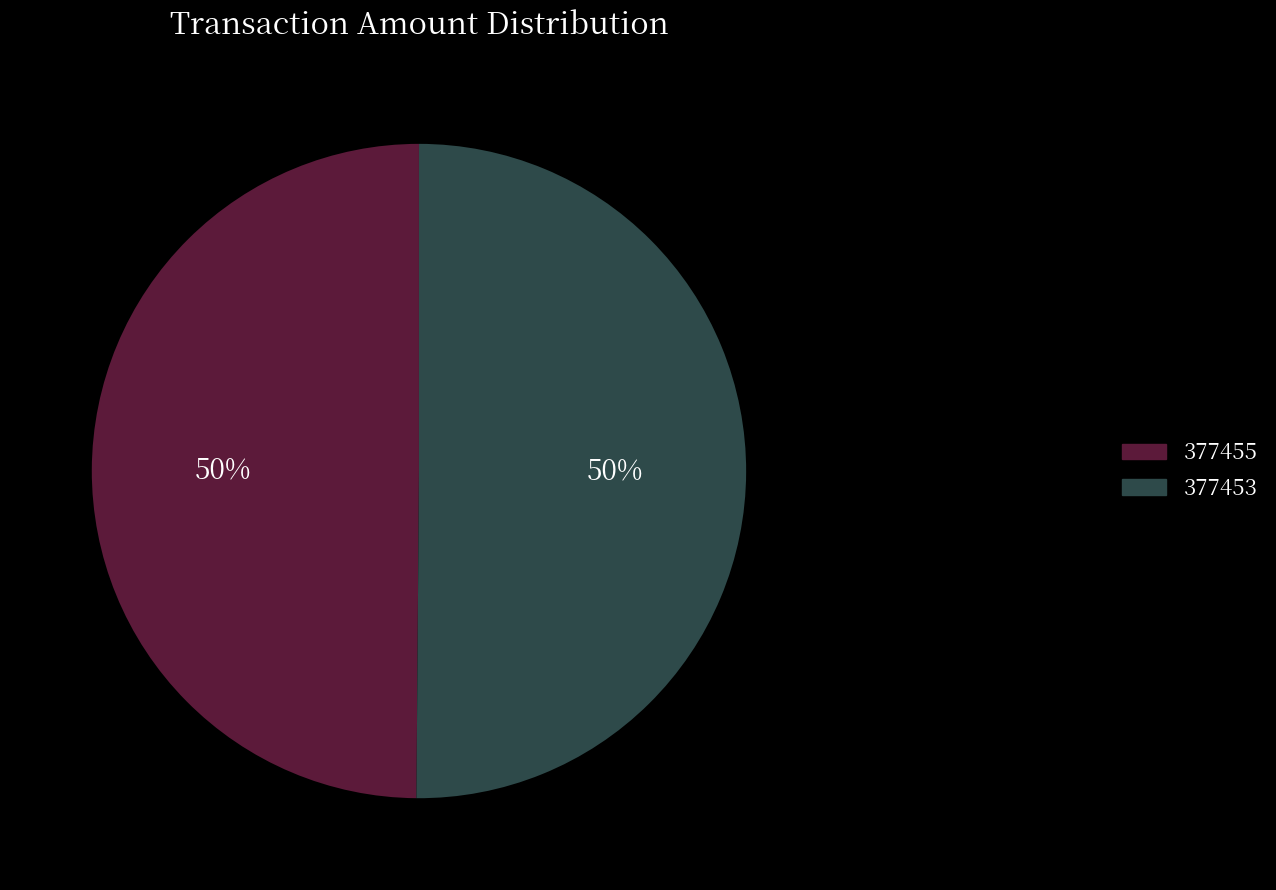

Approximately how many times larger is the value at 377455 compared to 377453?

1.0